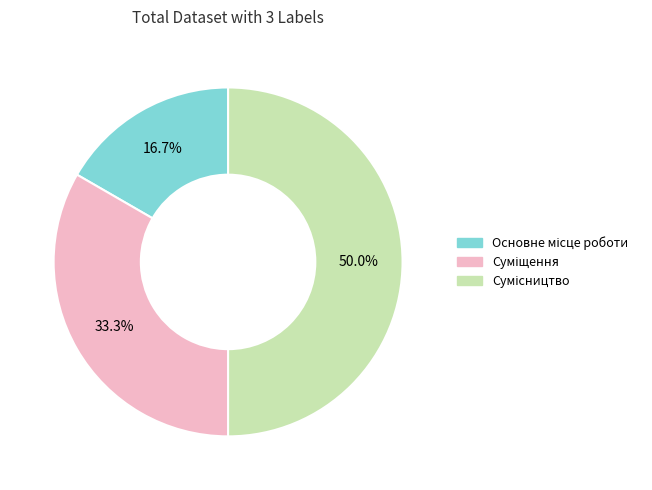

How many slices are in this pie chart?

3